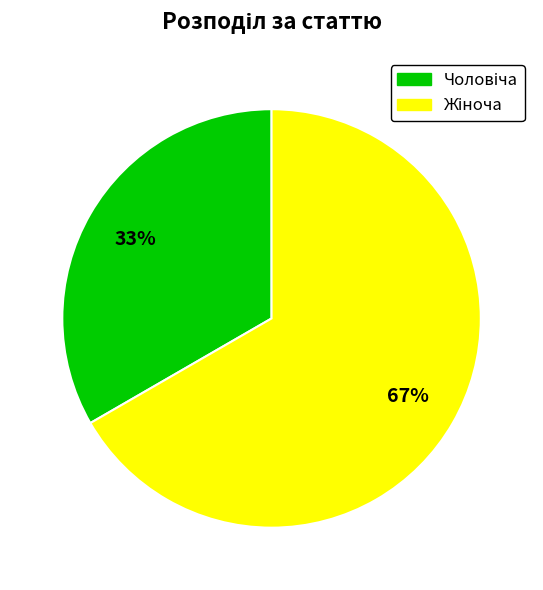

Is there any slice that represents more than half of the pie?

Yes